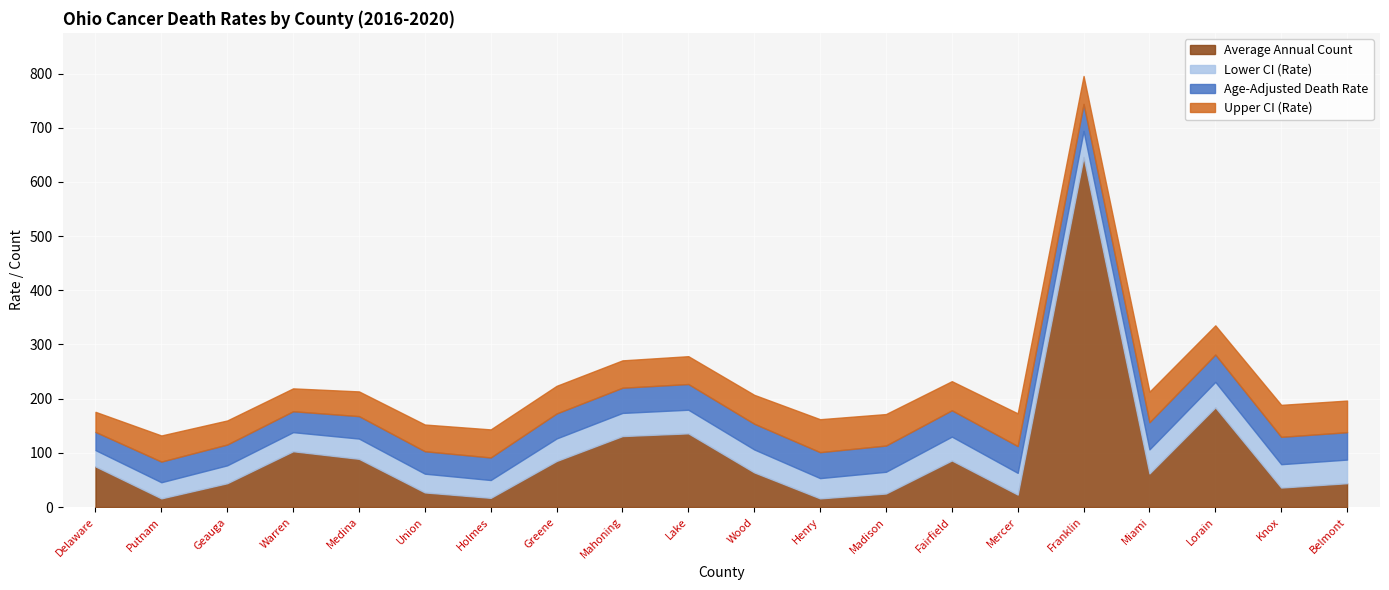

Count the number of data series in this chart.

5